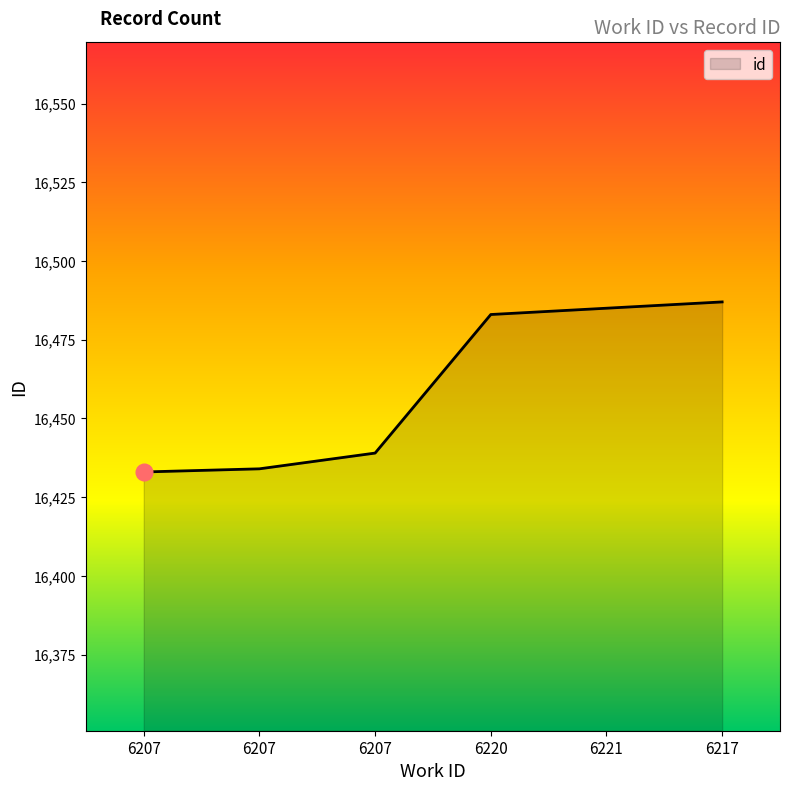

How many lines are shown in the chart?

1